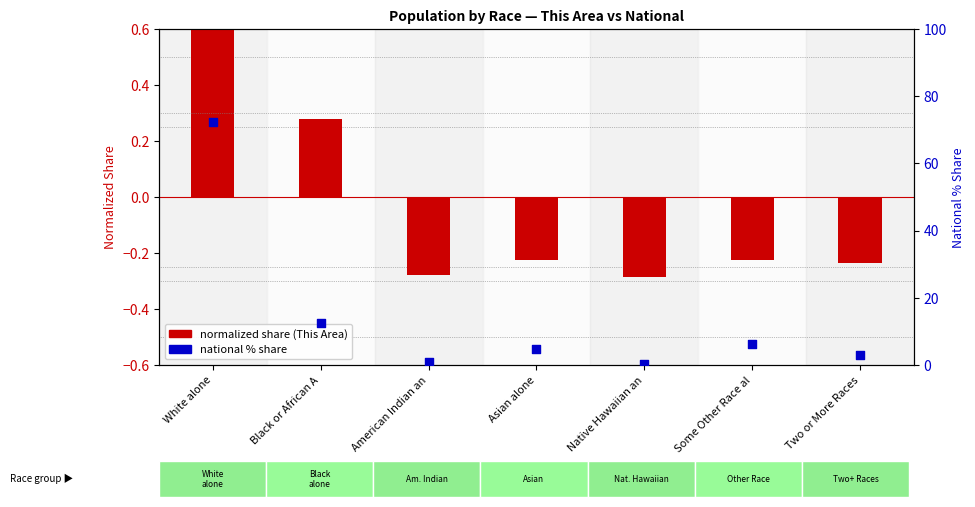

At how many categories does at least one series exceed 34?

1